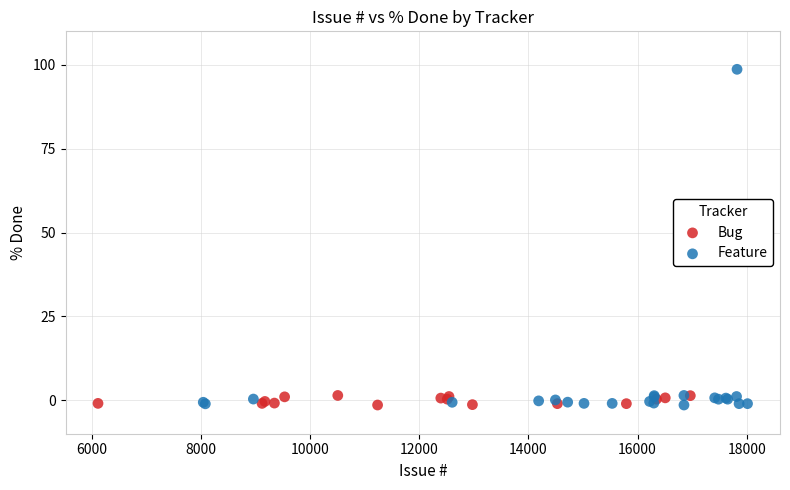

Which series has the largest Y range (max minus min)?

Feature